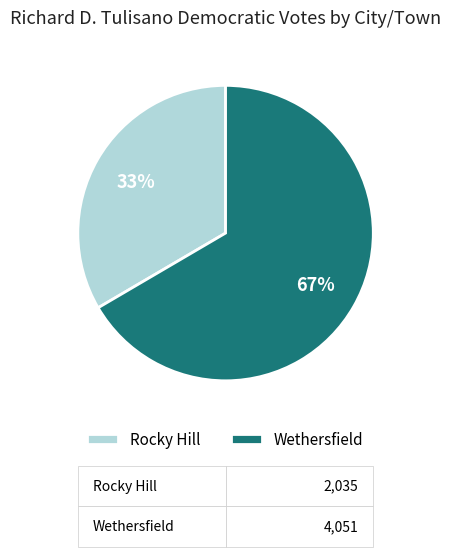

Is it true that Rocky Hill is 33% of the pie?

True